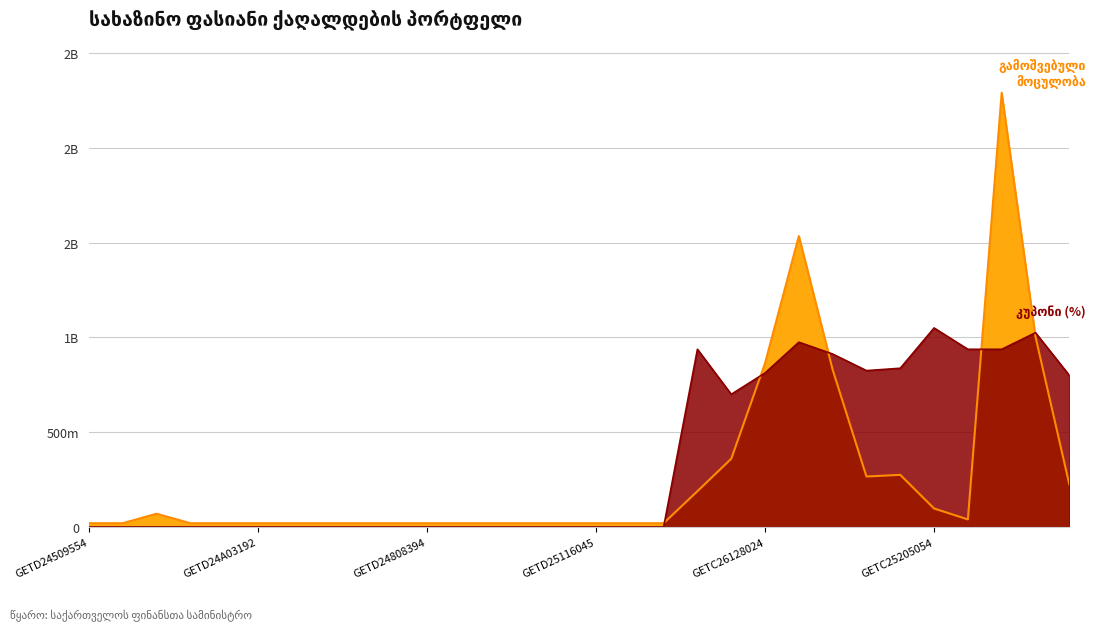

Which series has the largest range (max minus min)?

გამოშვებული მოცულობა (ლარი)